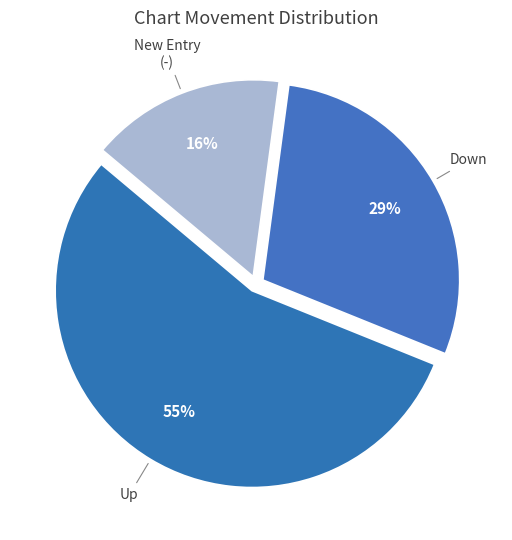

How many segments does this pie chart have?

3